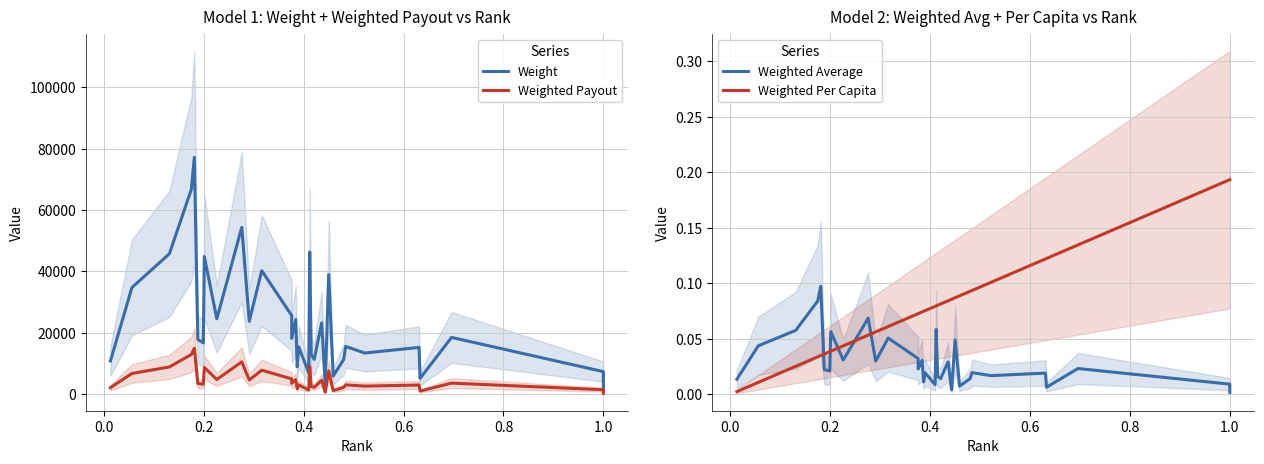

Is it true that Weighted Average equals 0.0 at 1.0?

False